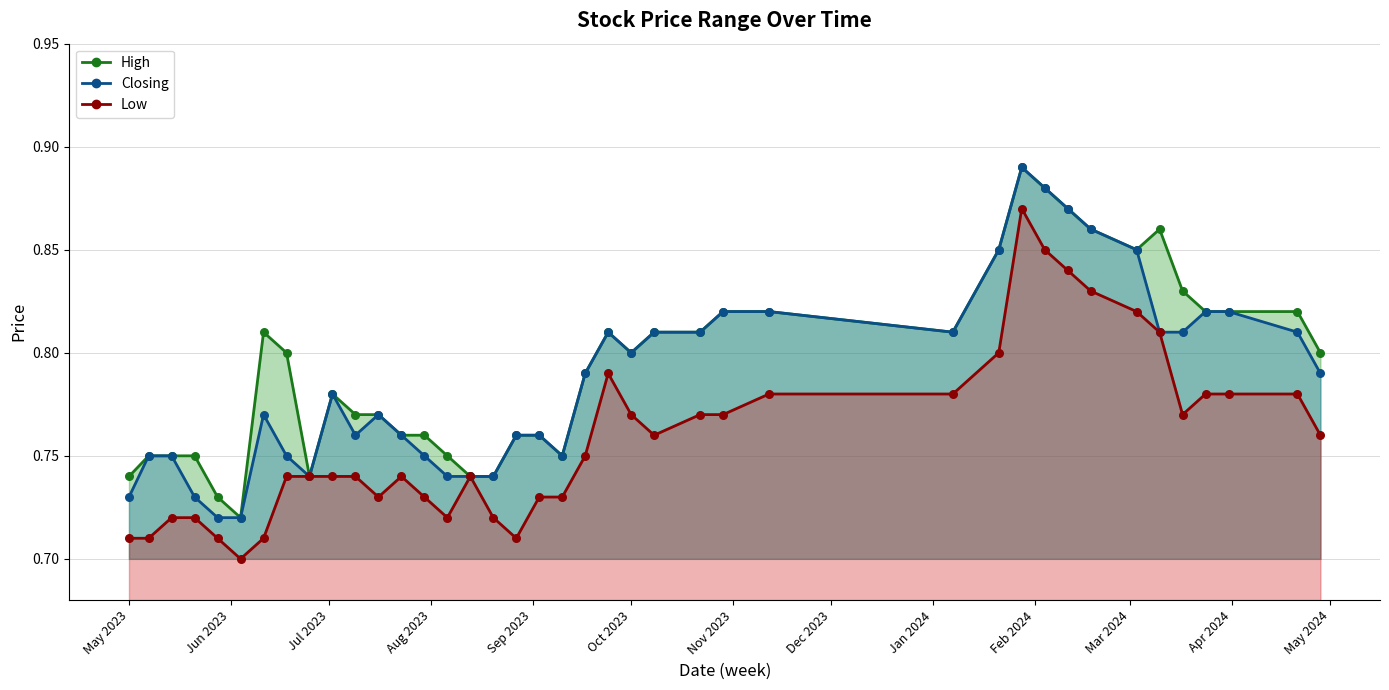

Which series has the widest spread of Y values?

High